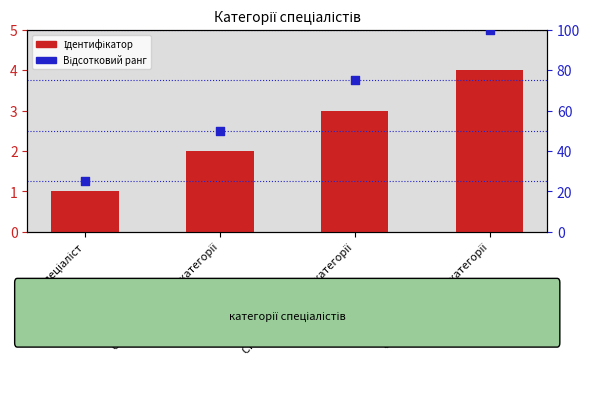

Which series reaches the maximum Y coordinate?

Відсотковий ранг